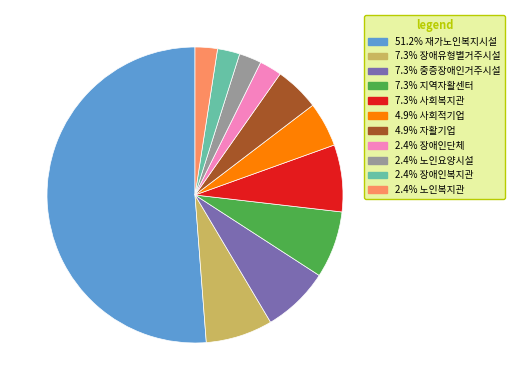

Count the number of slices in the pie.

11